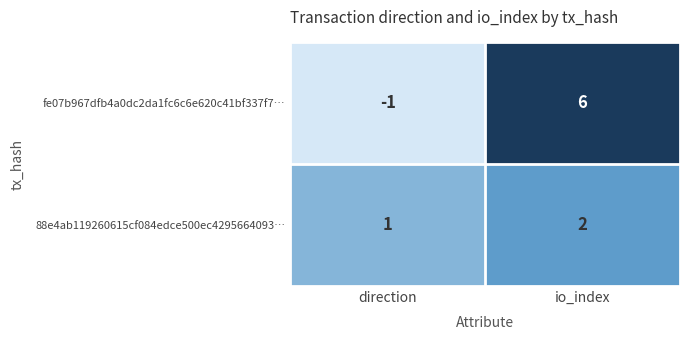

What is the approximate value of fe07b967dfb4a0dc2da1fc6c6e620c41bf337f7… at io_index?

6